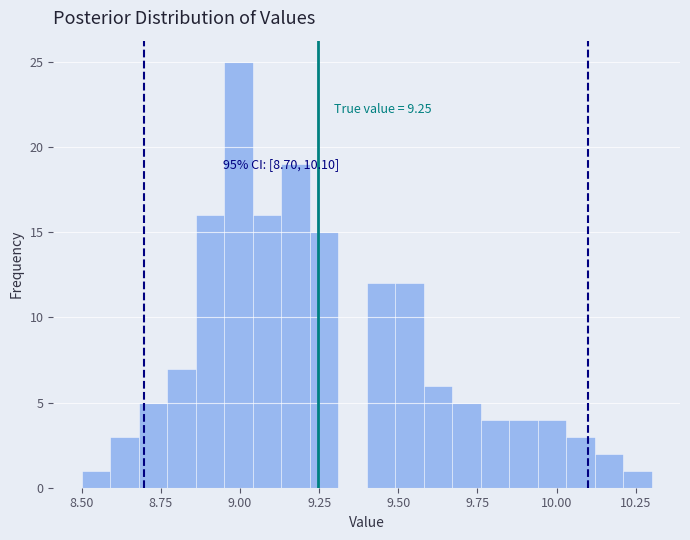

Around what value on the x-axis is the tallest bar? Give the approximate position of its centre, as read against the axis.

9.00